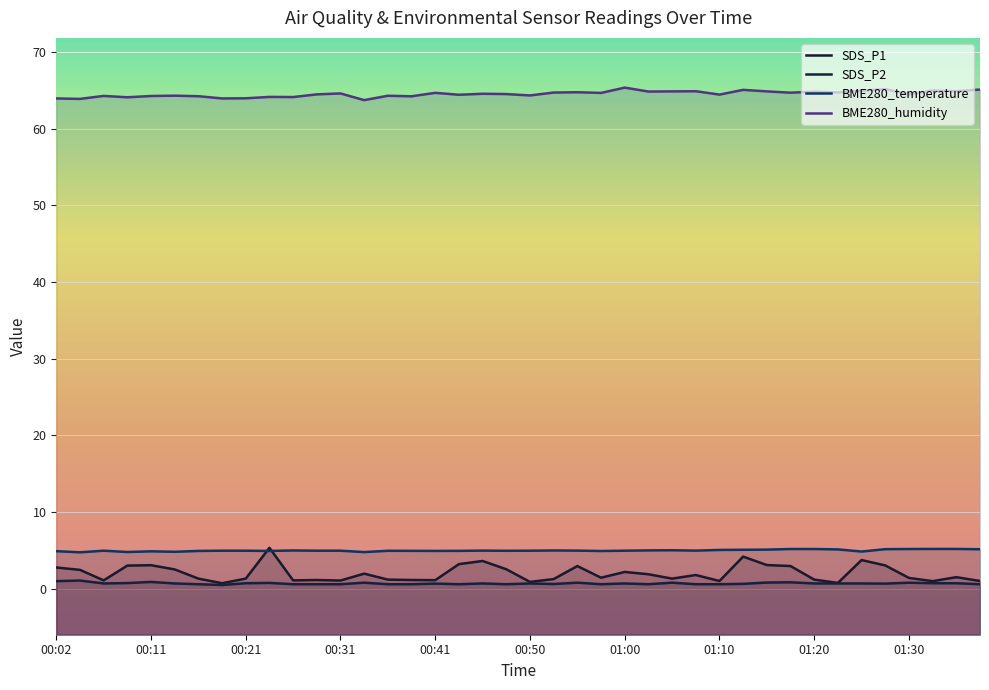

Is the value of SDS_P2 at 10 greater than the value of BME280_temperature at 37?

No